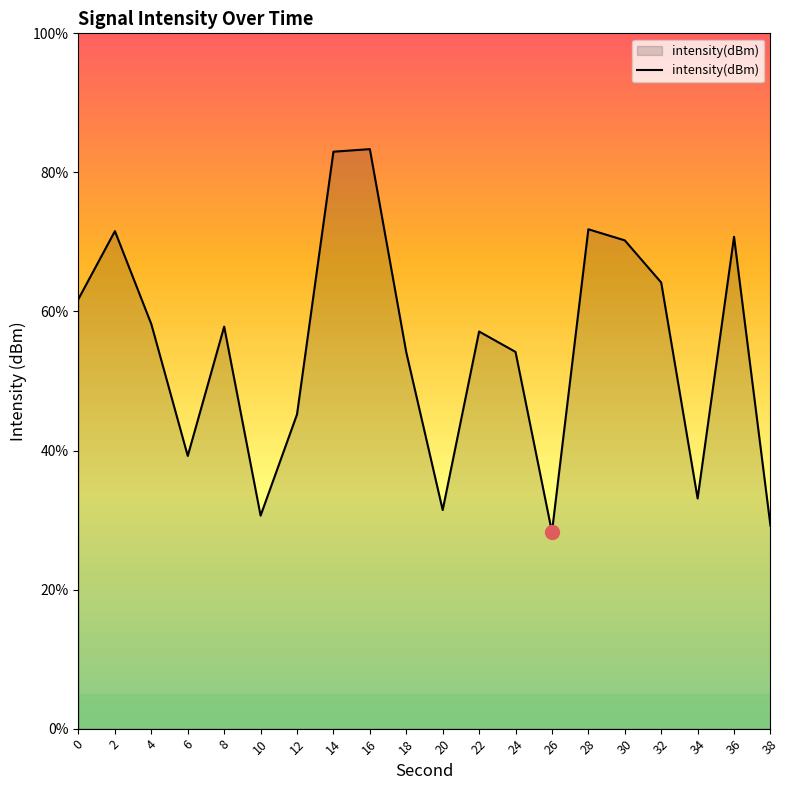

Where is the first local maximum?

2